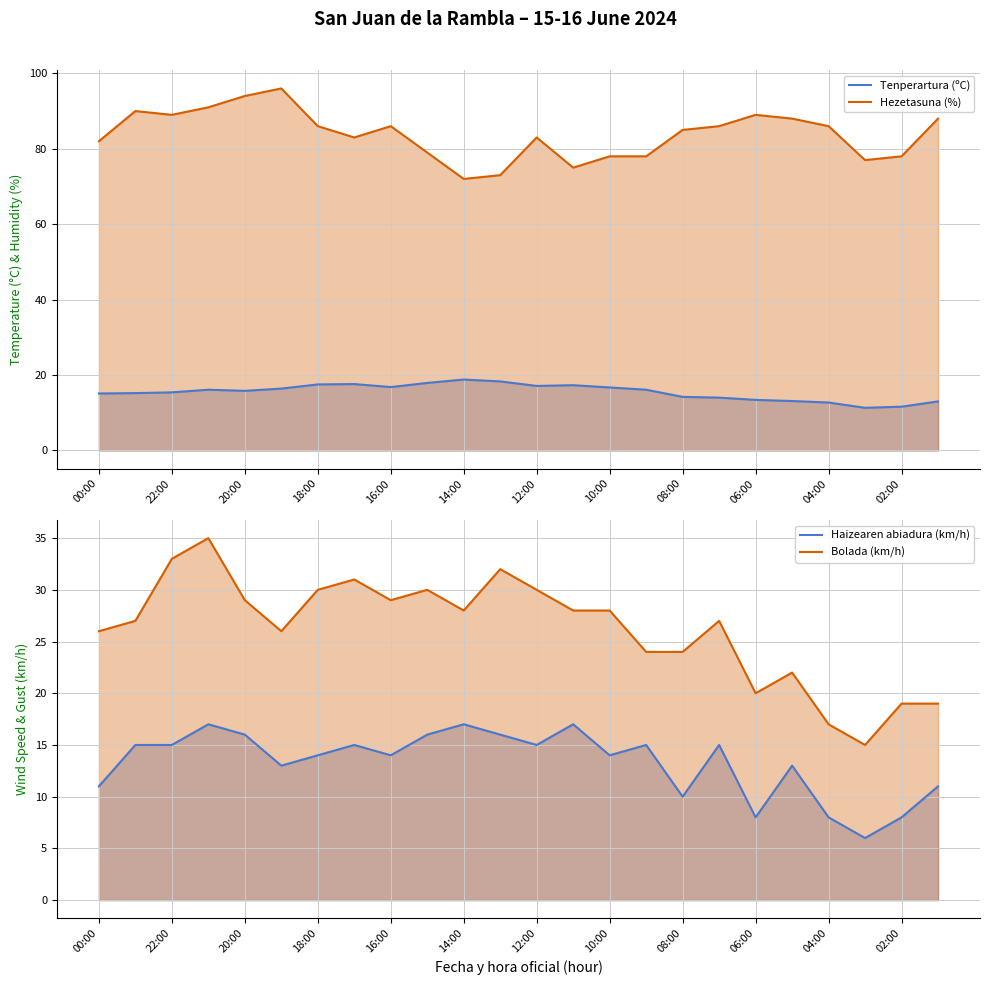

The Tenperartura (ºC) series shows 16.1 at 09:00. True or false?

True